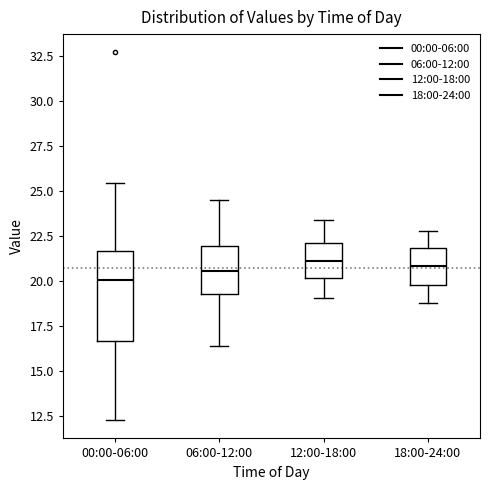

Reading left to right, read every box against the y-axis: the position of its median line, the range the box covers, and the ends of its whiskers. The values are not printed on the chart, so give them approximately, as read against the axis.

00:00-06:00: median 20.0, box 16.5 to 21.5, whiskers 12.5 to 25.5
06:00-12:00: median 20.5, box 19.5 to 22.0, whiskers 16.5 to 24.5
12:00-18:00: median 21.0, box 20.0 to 22.0, whiskers 19.0 to 23.5
18:00-24:00: median 21.0, box 20.0 to 22.0, whiskers 19.0 to 23.0